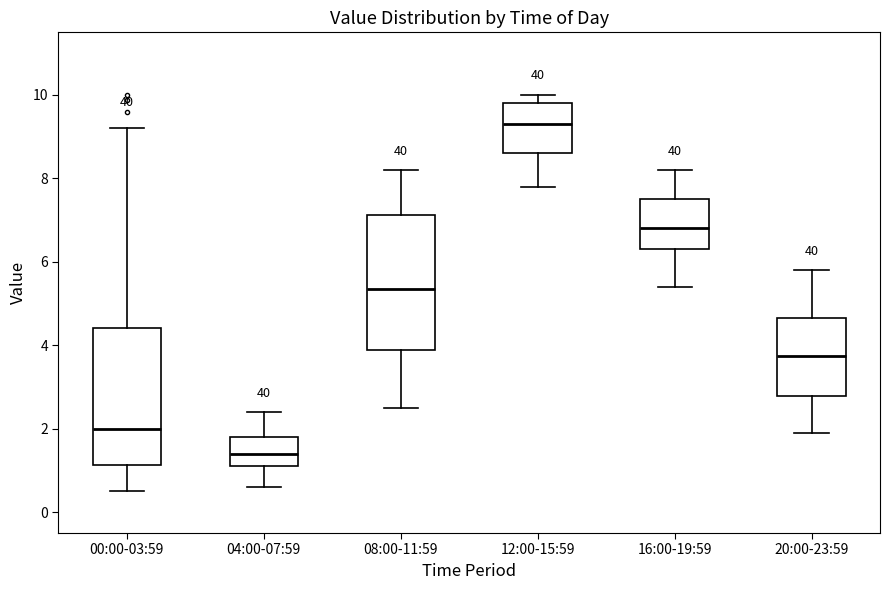

Which box's median line is the highest?

12:00-15:59